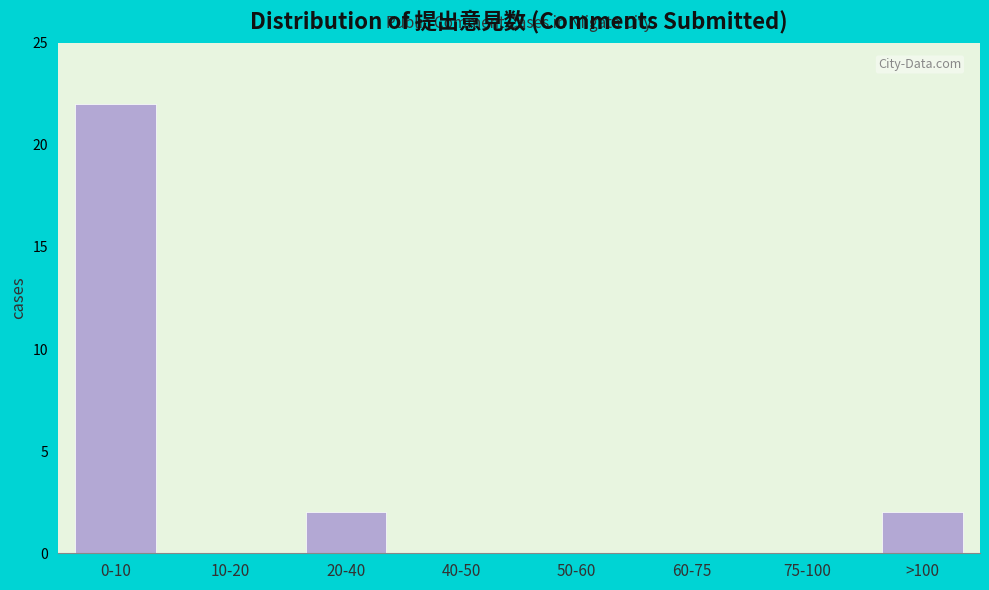

Reading left to right, transcribe all the data shown in this chart.

0-10=22	10-20=0	20-40=2	40-50=0	50-60=0	60-75=0	75-100=0	>100=2